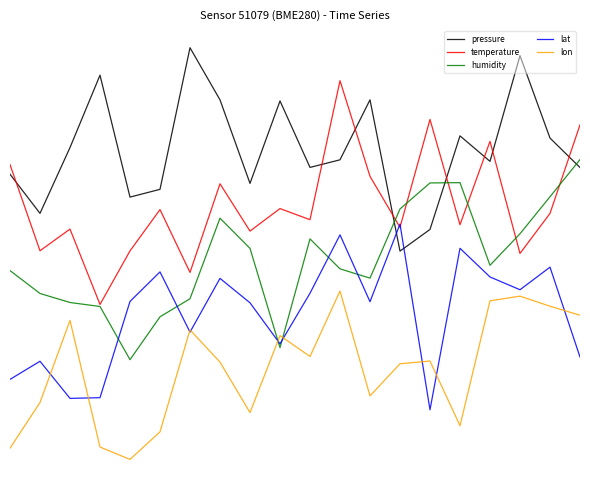

True or false: lat and humidity cross at least once.

True